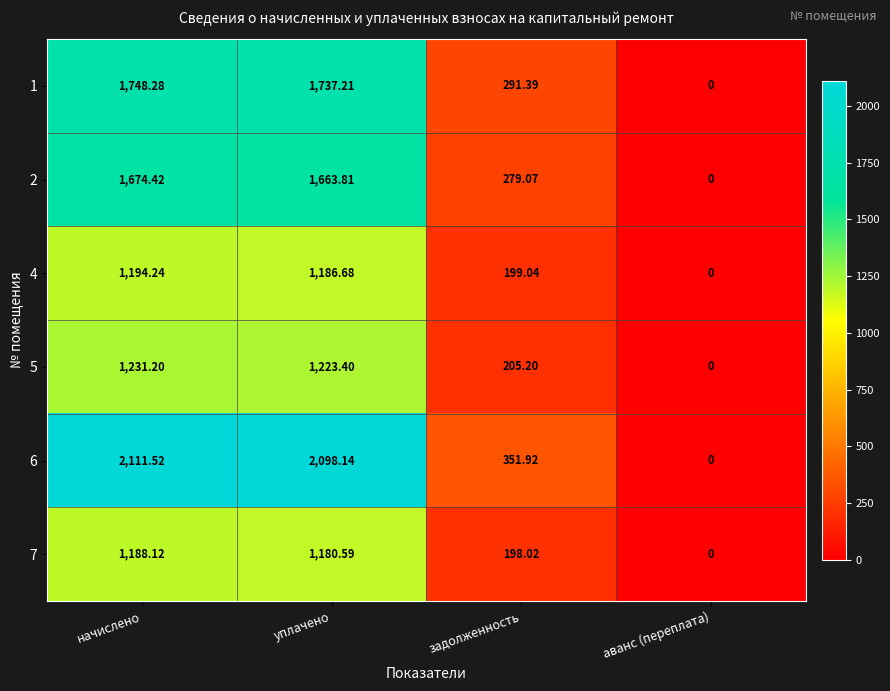

How many values in the 5 series are below 1223?

2